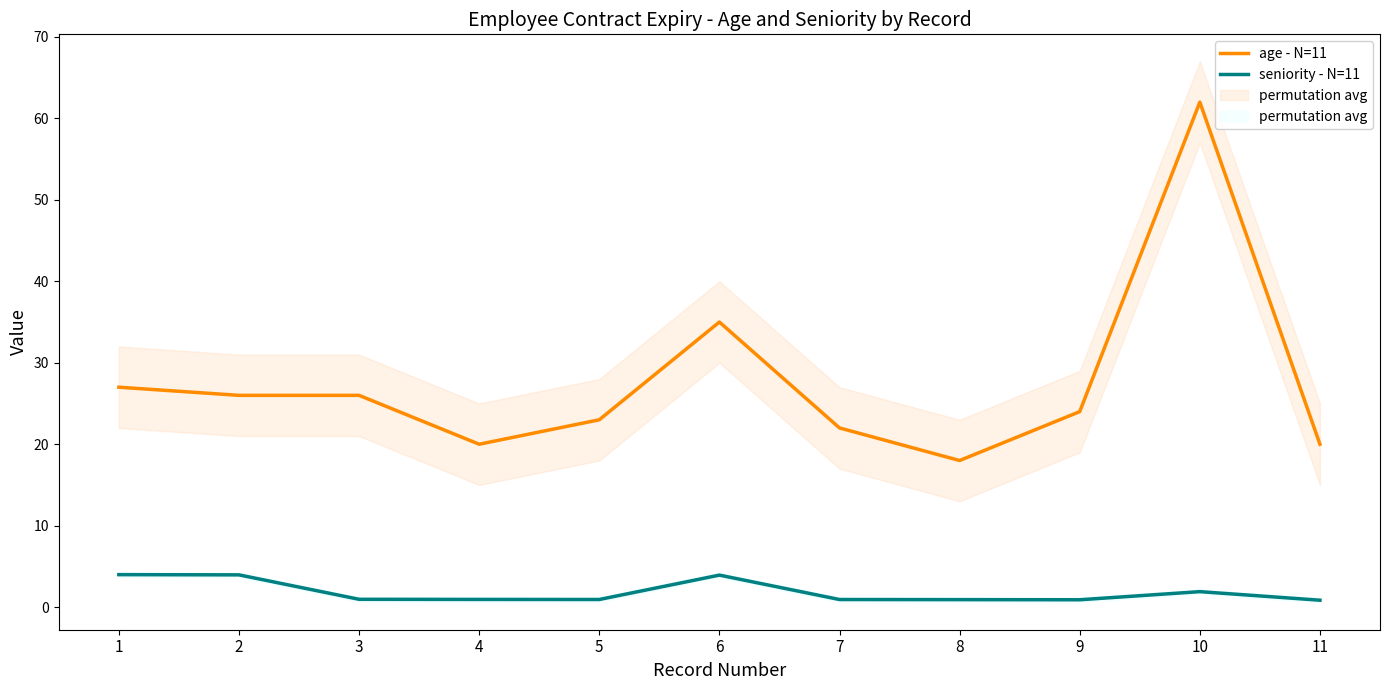

Which series has the widest spread of values?

age - N=11